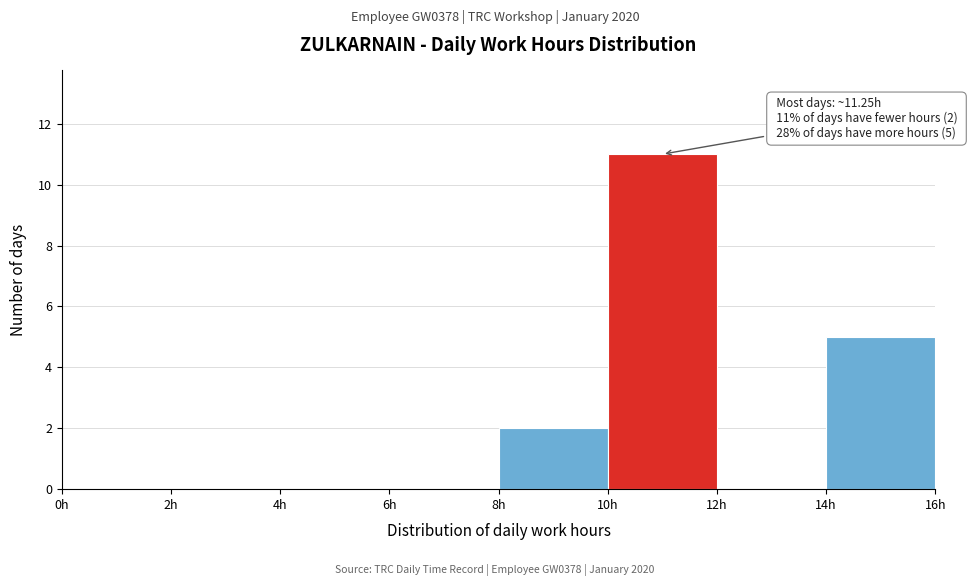

Over which range of the x-axis is the bar tallest?

10 to 12